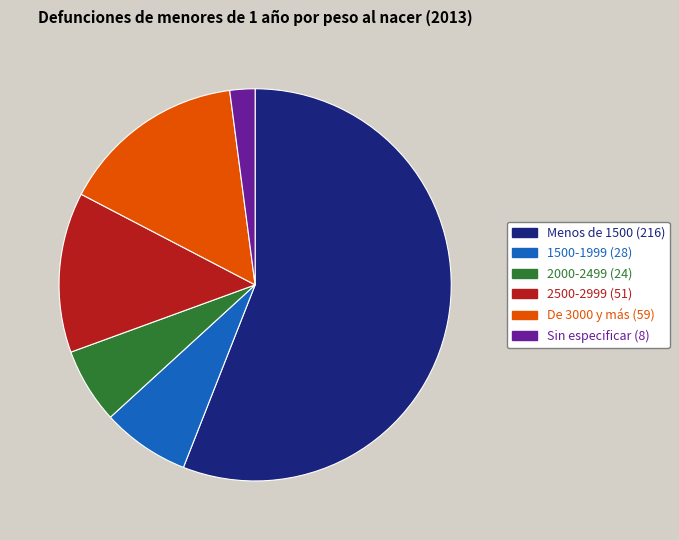

The 1500-1999 slice represents 15% of the pie. True or false?

False